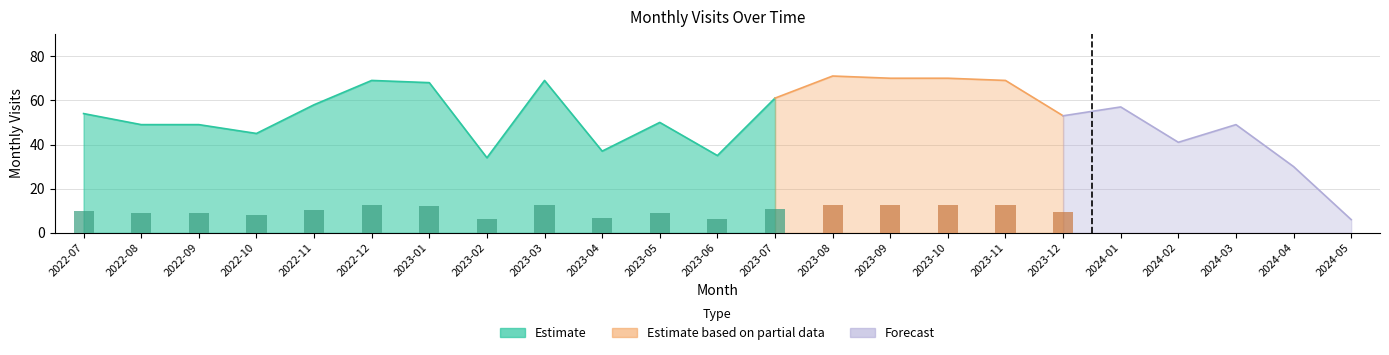

What is the ratio of the value at 2022-08 to the value at 2022-11?

0.8